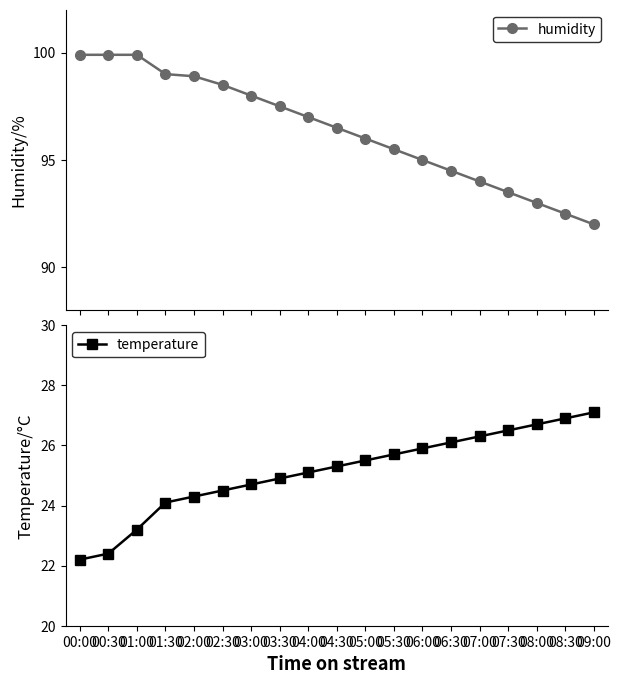

What are all the series names shown in the legend?

humidity, temperature